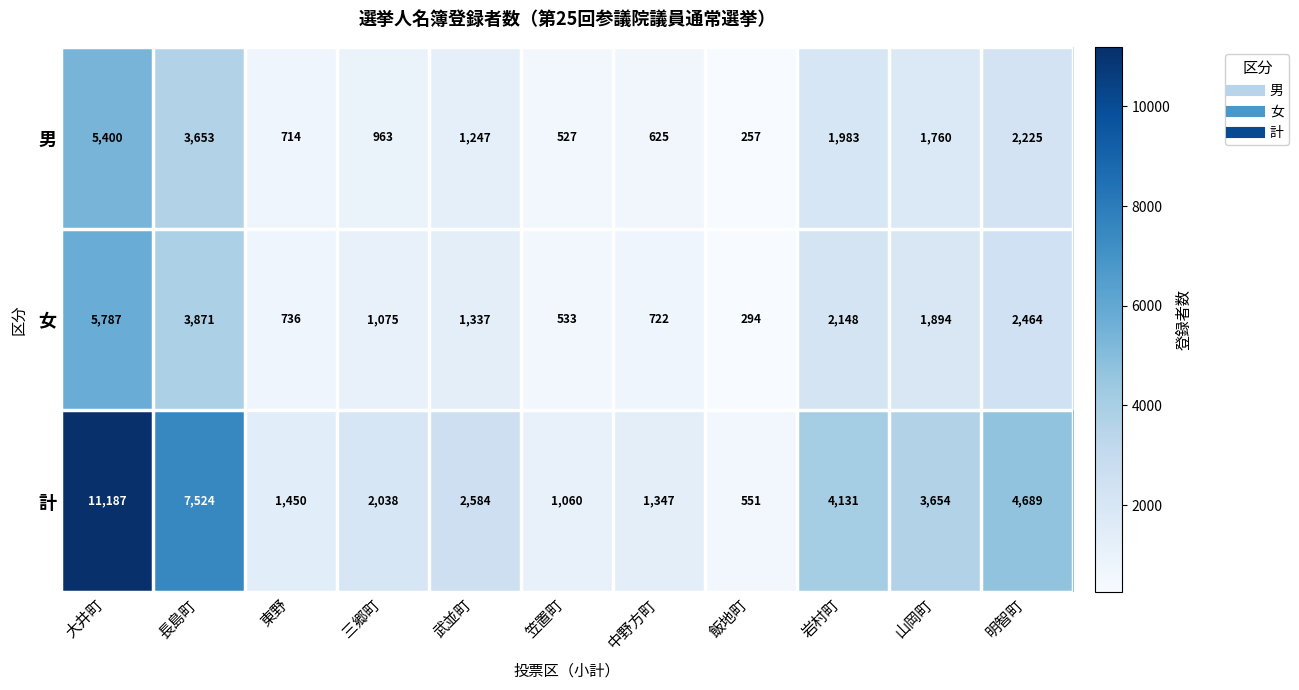

Rank the categories by 男 value from highest to lowest.

大井町, 長島町, 明智町, 岩村町, 山岡町, 武並町, 三郷町, 東野, 中野方町, 笠置町, 飯地町